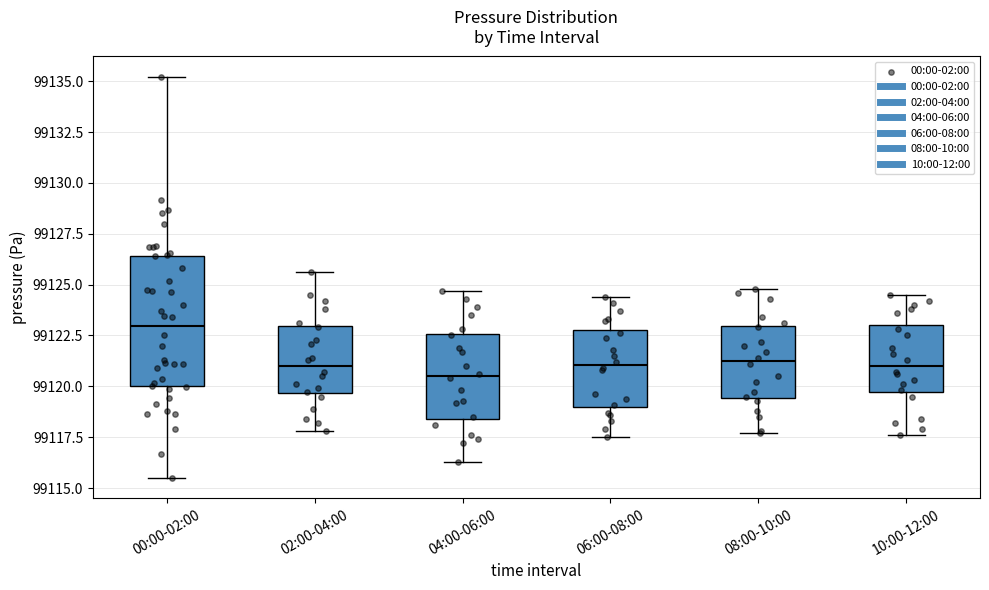

Reading left to right, read every box against the y-axis: the position of its median line, the range the box covers, and the ends of its whiskers. The values are not printed on the chart, so give them approximately, as read against the axis.

00:00-02:00: median 99123.0, box 99120.0 to 99126.5, whiskers 99115.5 to 99135.0
02:00-04:00: median 99121.0, box 99119.5 to 99123.0, whiskers 99118.0 to 99125.5
04:00-06:00: median 99120.5, box 99118.5 to 99122.5, whiskers 99116.5 to 99124.5
06:00-08:00: median 99121.0, box 99119.0 to 99123.0, whiskers 99117.5 to 99124.5
08:00-10:00: median 99121.5, box 99119.5 to 99123.0, whiskers 99117.5 to 99125.0
10:00-12:00: median 99121.0, box 99119.5 to 99123.0, whiskers 99117.5 to 99124.5